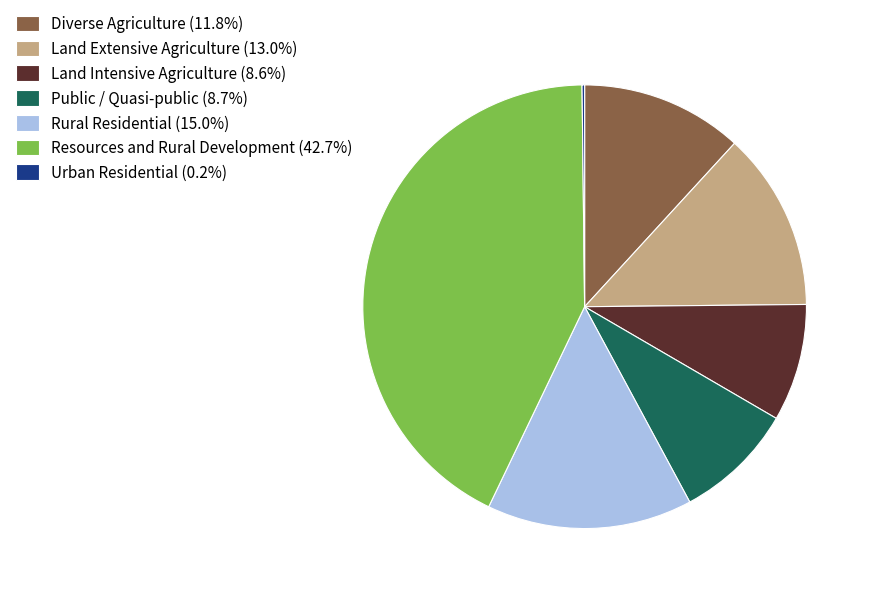

Is the sum of Land Intensive Agriculture (8.6%) and Land Extensive Agriculture (13.0%) greater than half?

No